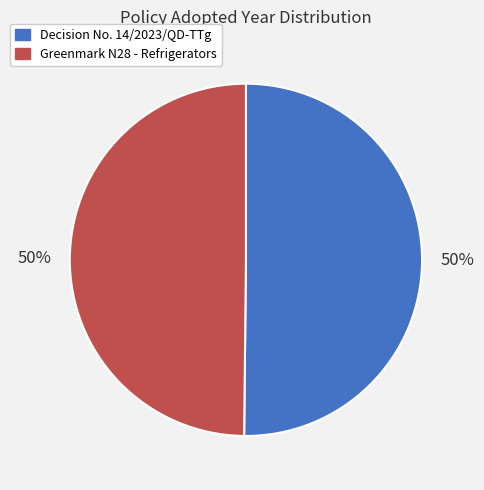

To the nearest percent, what is the average slice percentage?

50%